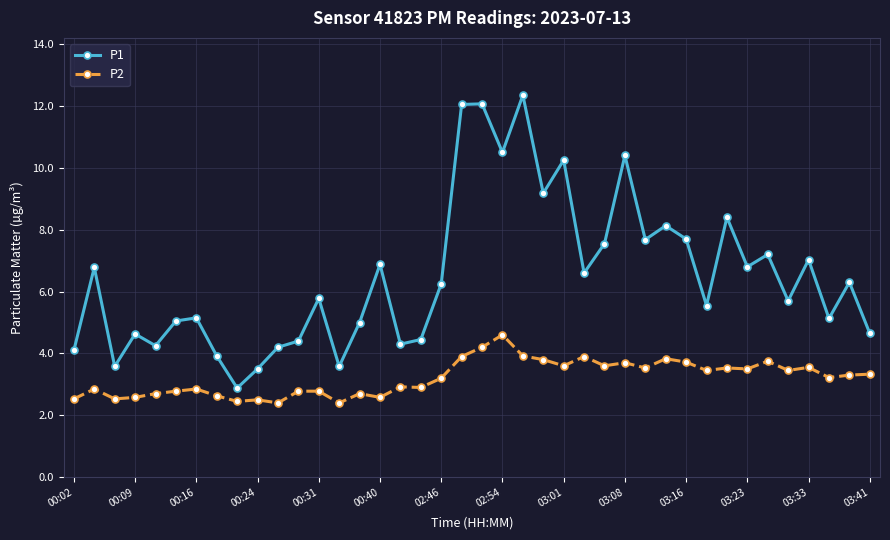

What is the lowest value of the P1 series?

2.9